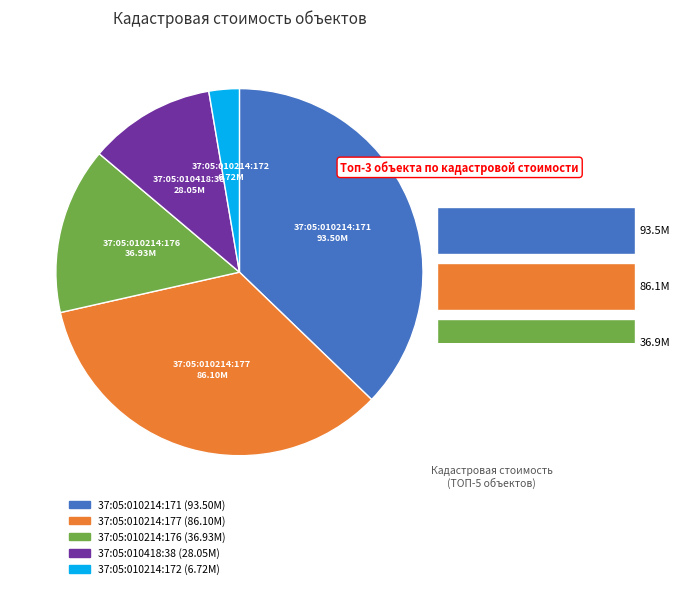

How many slices are in this pie chart?

5